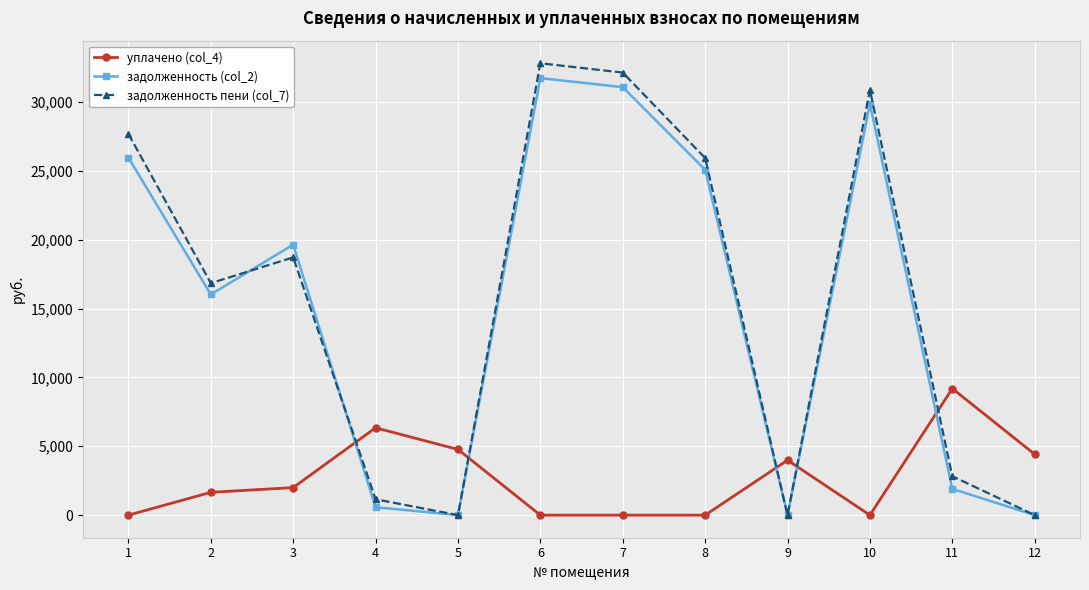

What is the value of the задолженность (col_2) point at the 10th from the left?

29864.0